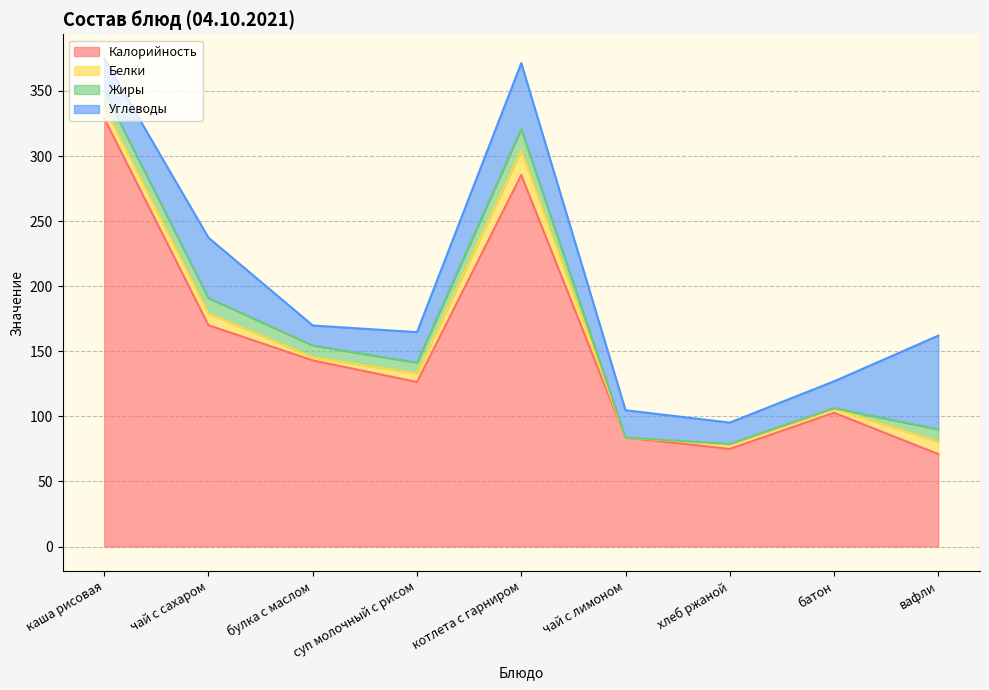

What is the label of the 8th point from the left?

батон